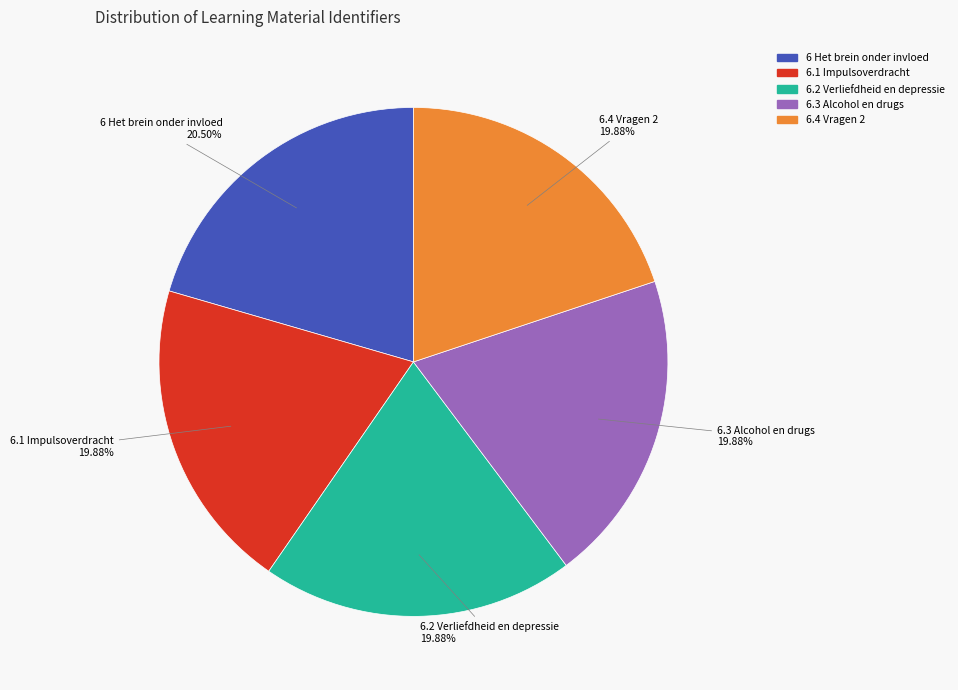

To the nearest percent, what percentage of the pie is 6.1 Impulsoverdracht?

20%